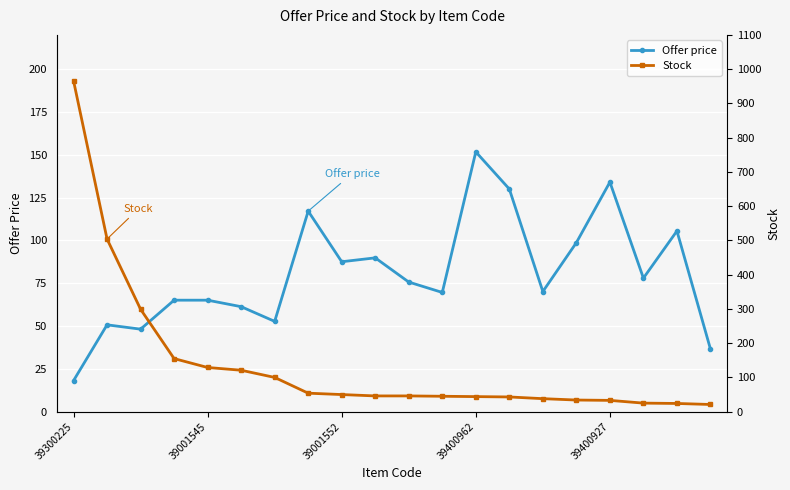

What is the minimum value for Offer price?

18.1